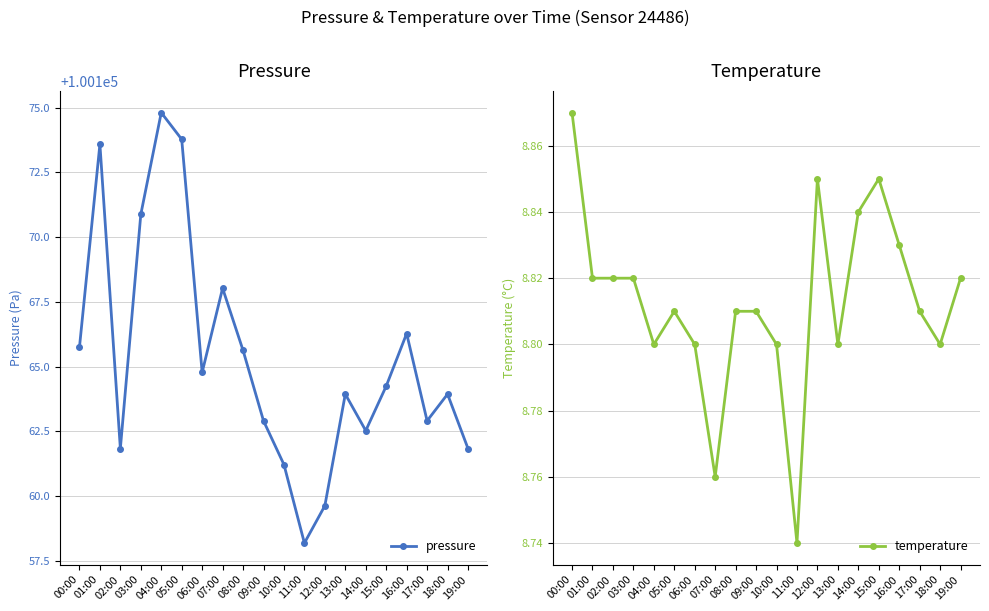

Where is the first local maximum for temperature?

05:00